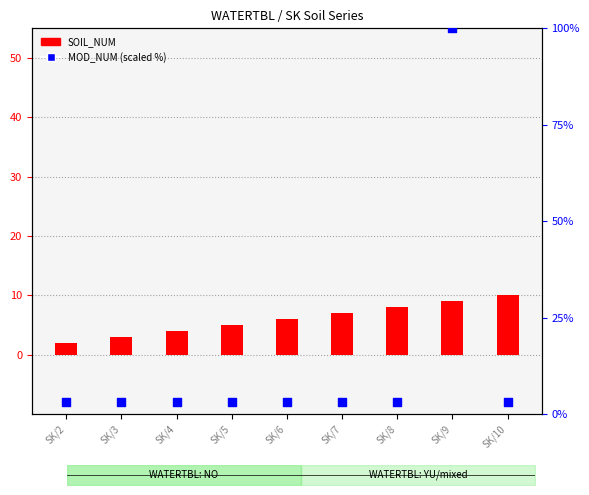

Which series contains the highest Y value?

MOD_NUM (scaled)